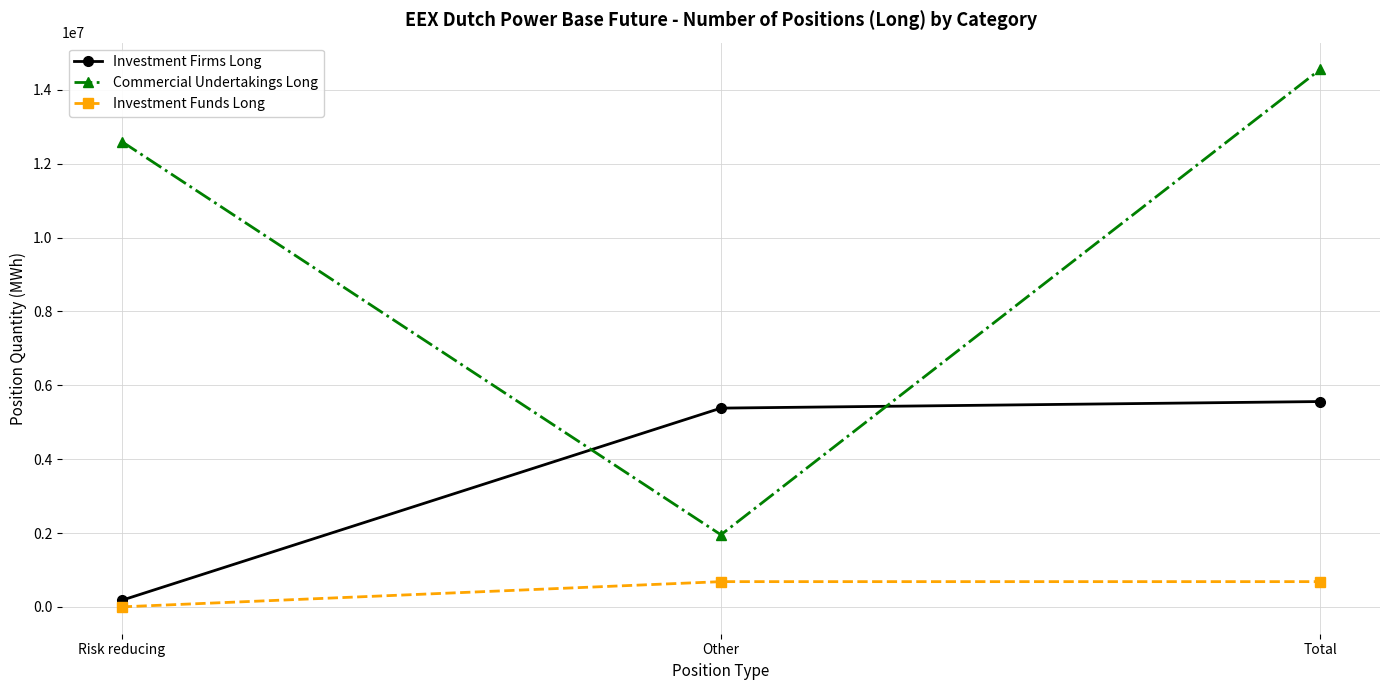

What is the sum of all Commercial Undertakings Long values?

29109274